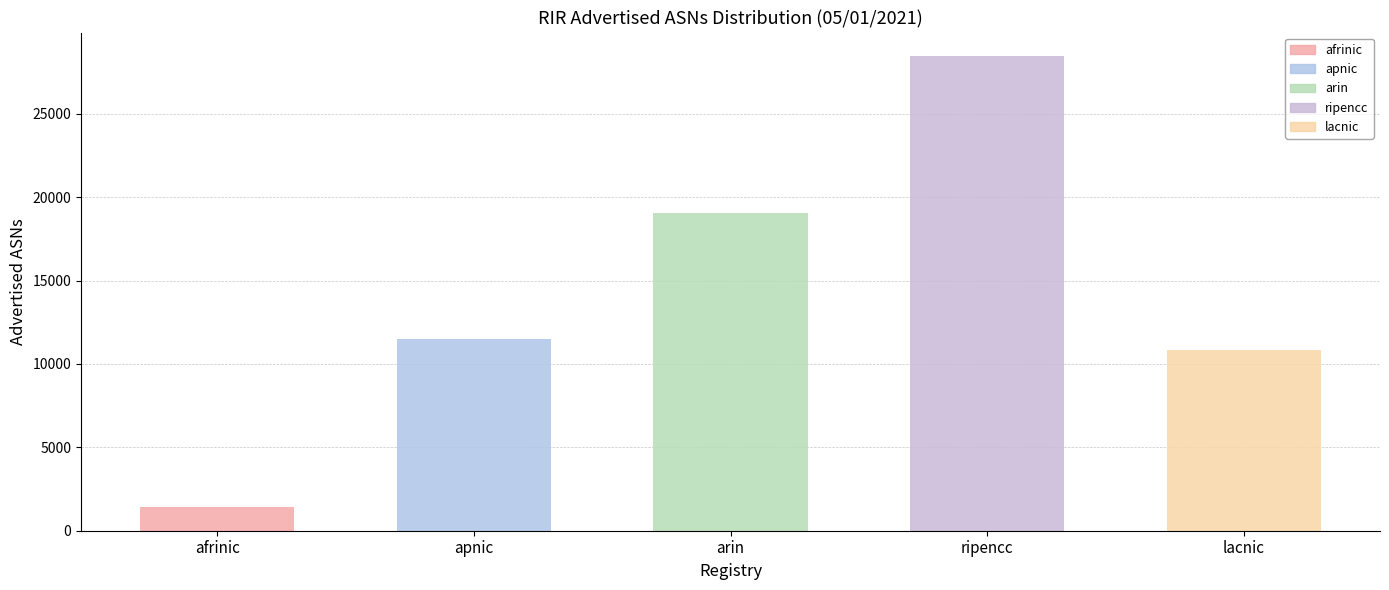

What is the sum of the Advertised ASNs values at ripencc and apnic?

39982